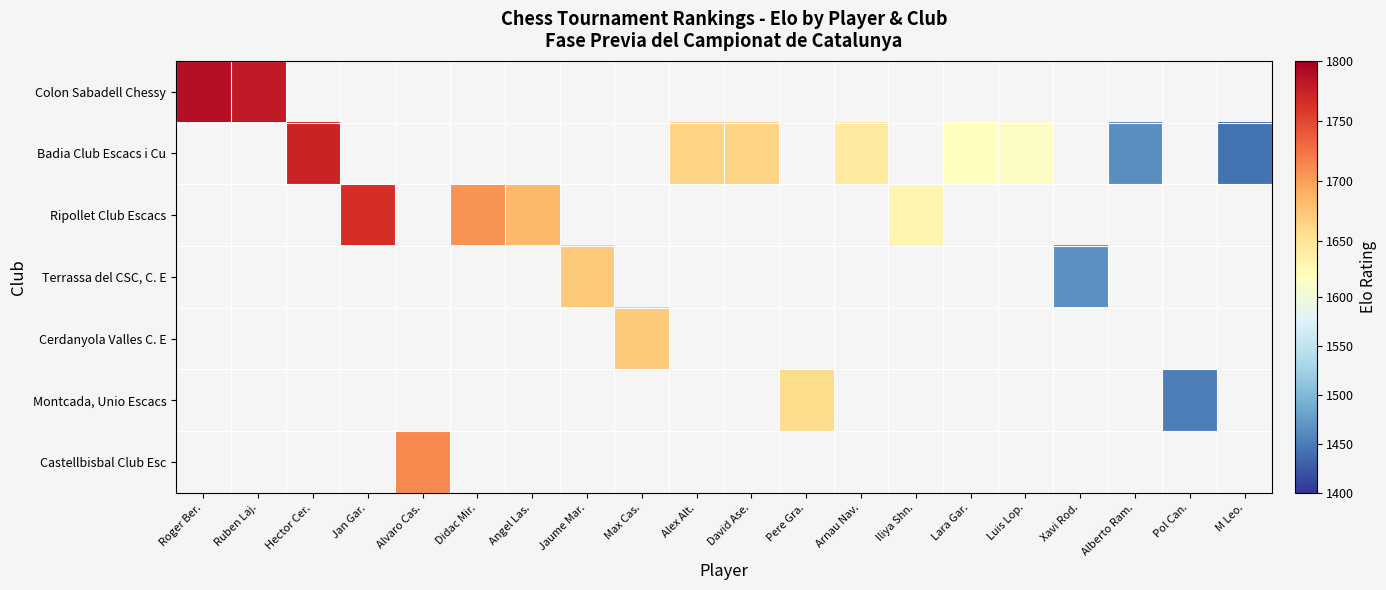

Read the Terrassa del CSC, C. E value at Xavi Rod..

1466.0